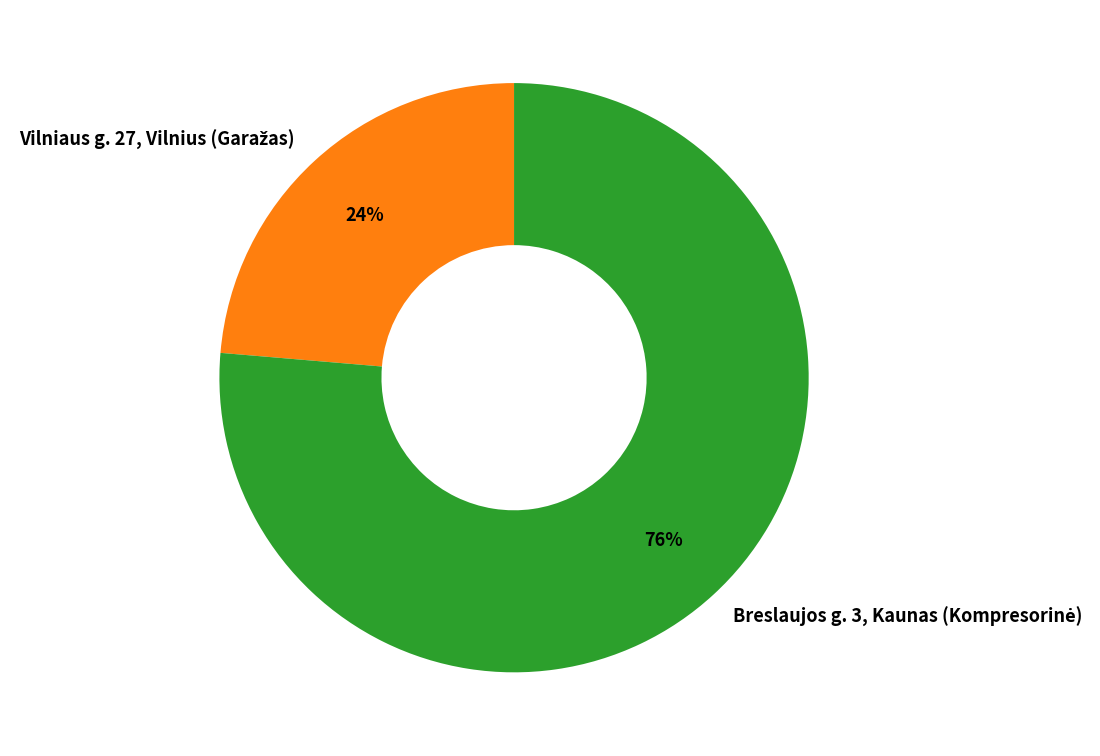

To the nearest percent, what is the average slice percentage?

50%